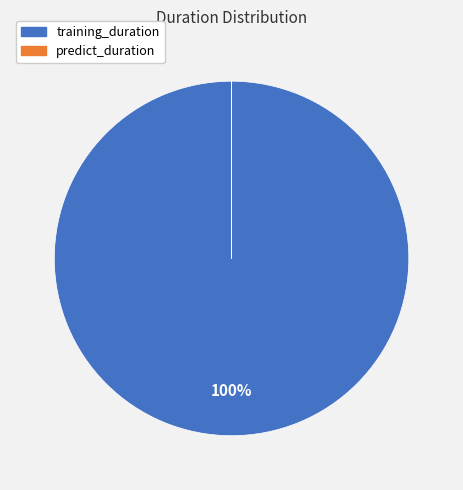

Which category has the biggest portion of the pie?

training_duration